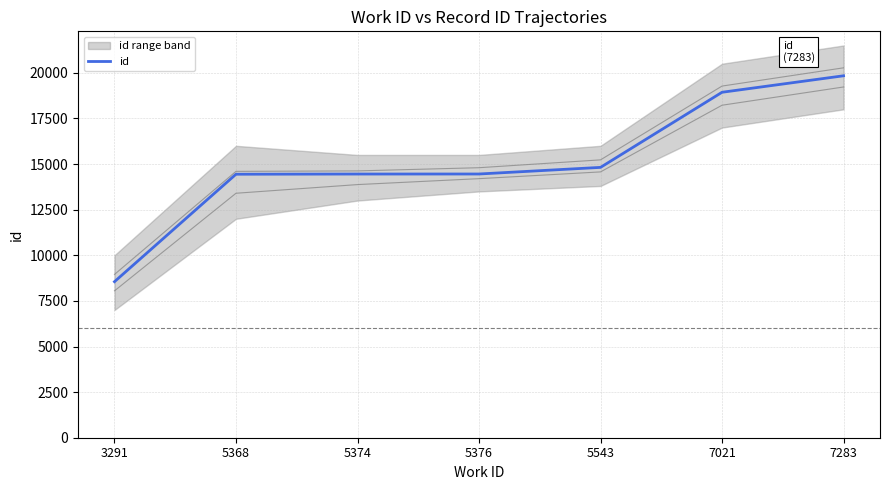

What is the value of the 1st point from the left?

8553